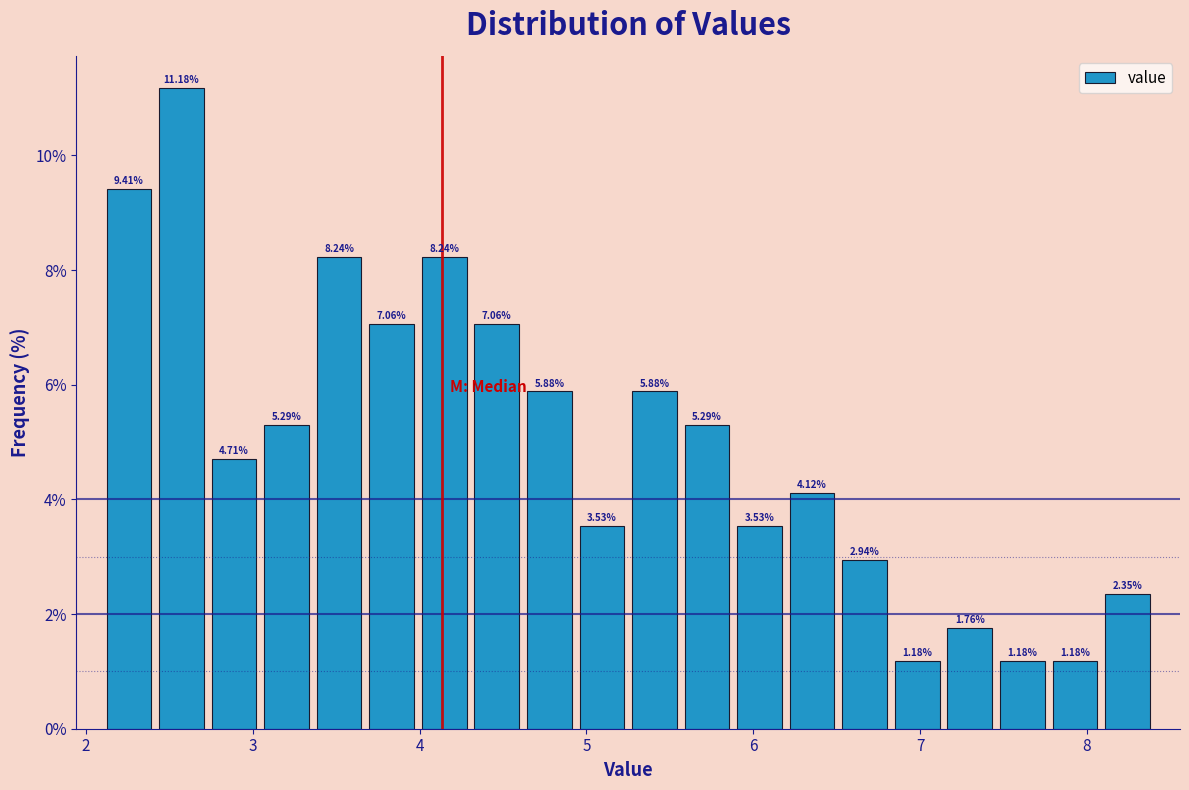

Around what value on the x-axis is the tallest bar? Give the approximate position of its centre, as read against the axis.

2.6